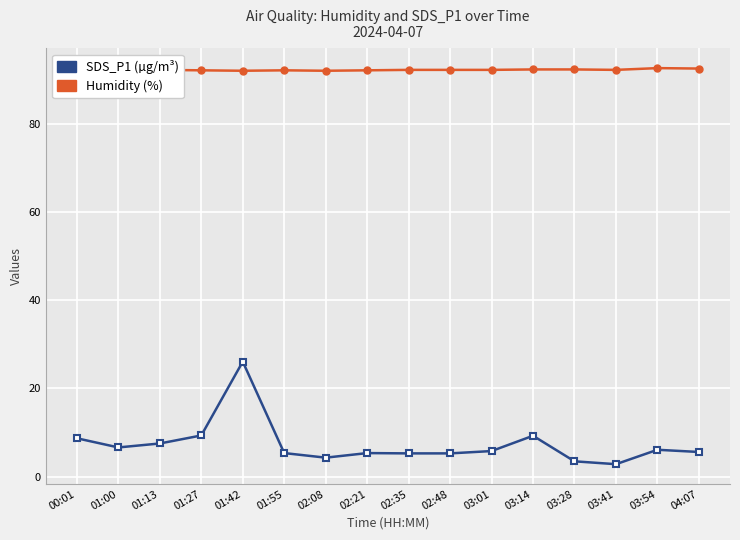

At which category does SDS_P1 (µg/m³) reach its first local valley?

01:00